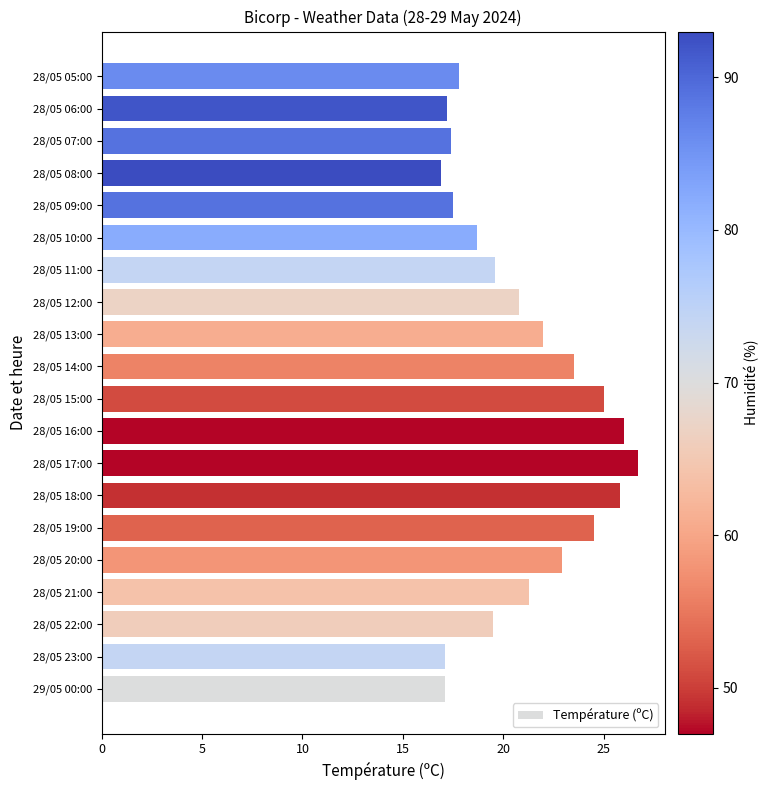

The chart shows a value of 26.7 at 28/05 17:00. True or false?

True